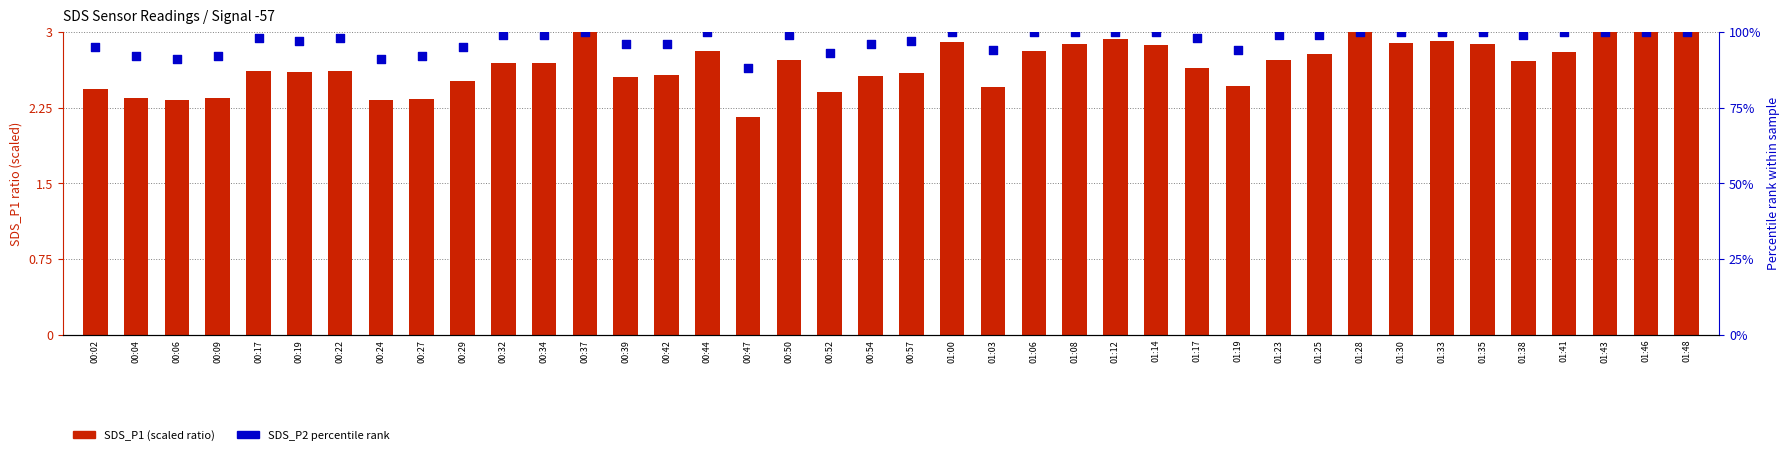

At how many categories does at least one series exceed 35?

40